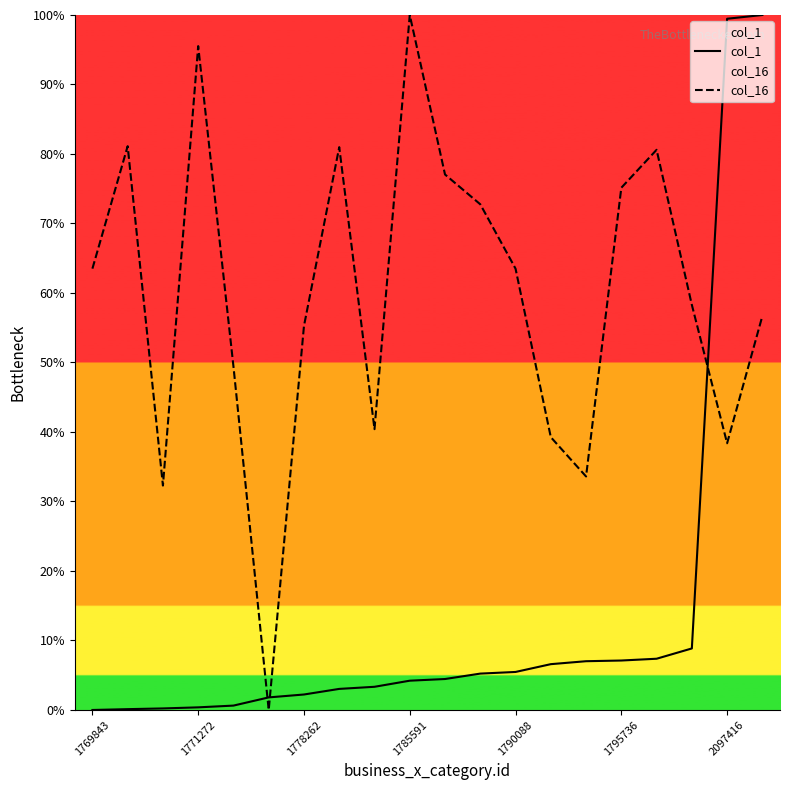

Rank the series by their maximum value, from lowest to highest.

col_1, col_16